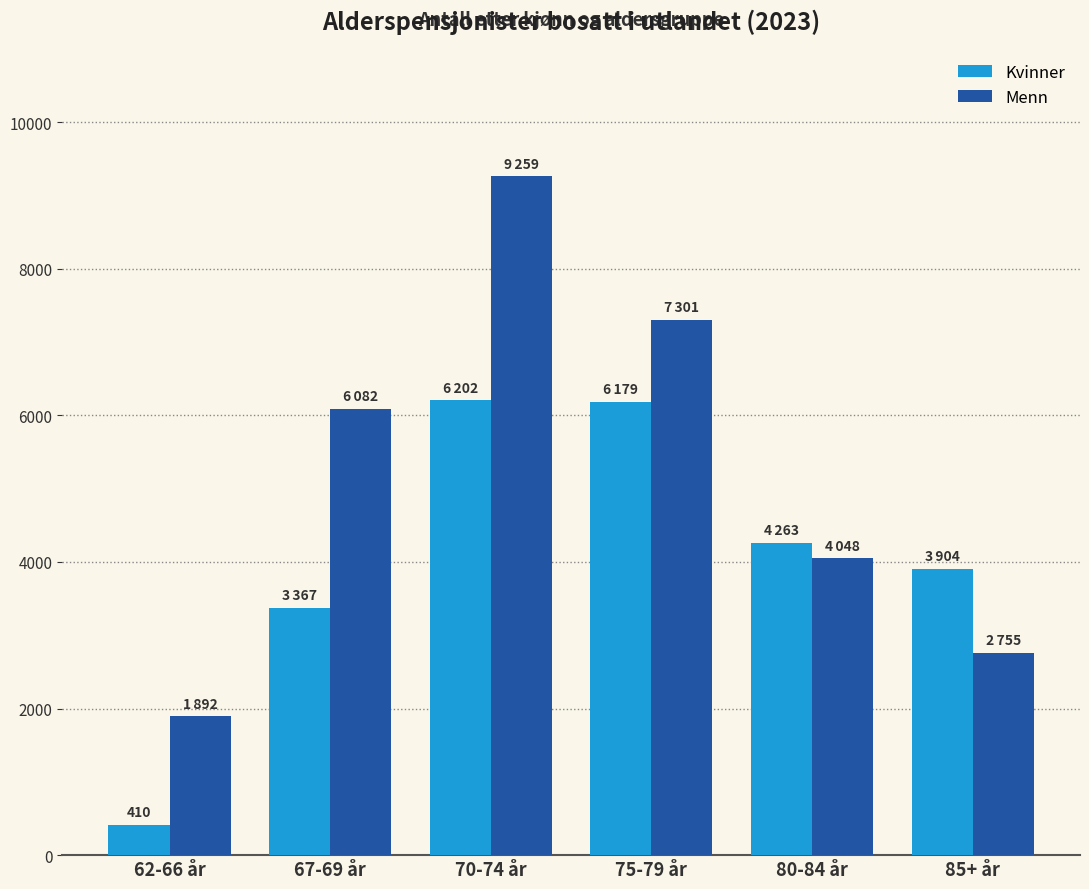

How many bars are there in each group?

2